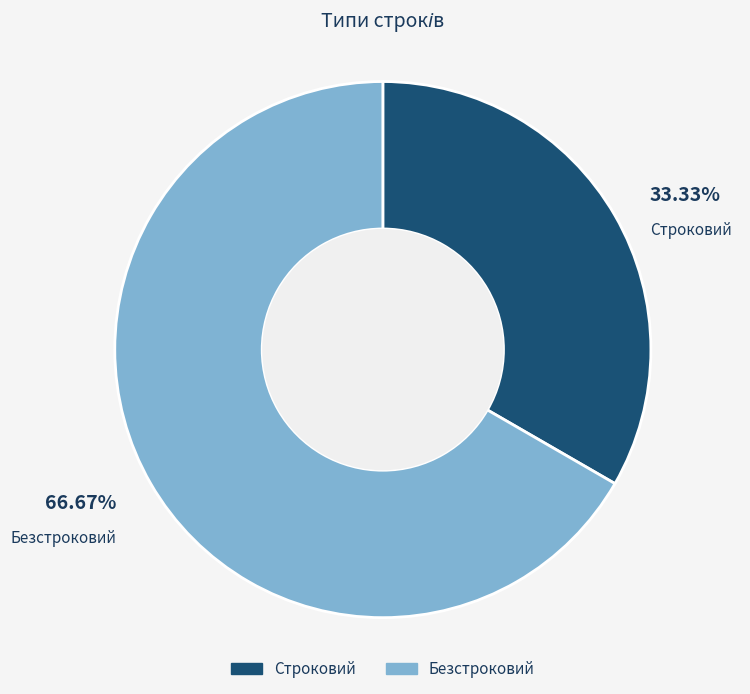

Count the number of slices in the pie.

2